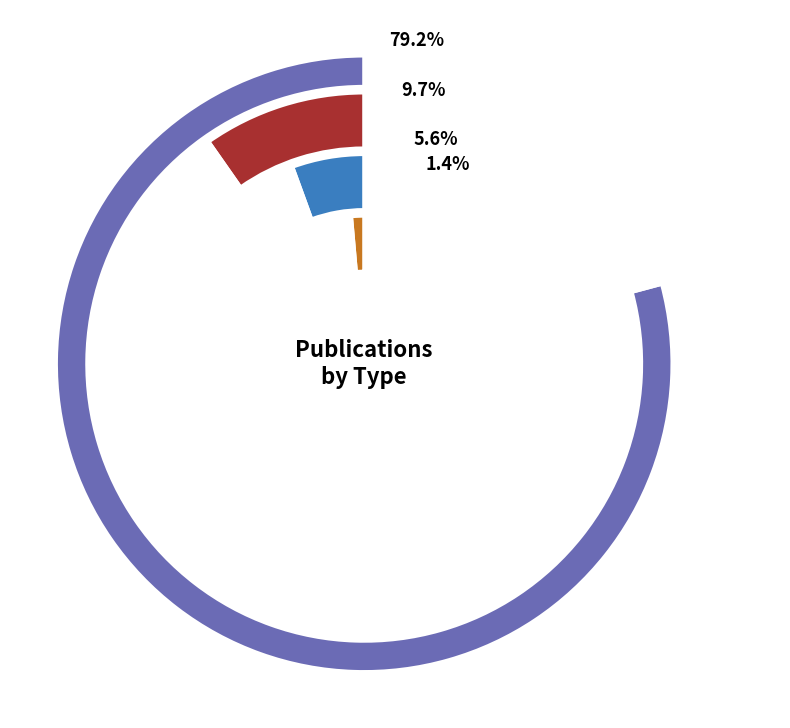

Approximately how many times larger is the value at Article compared to Book?

14.2